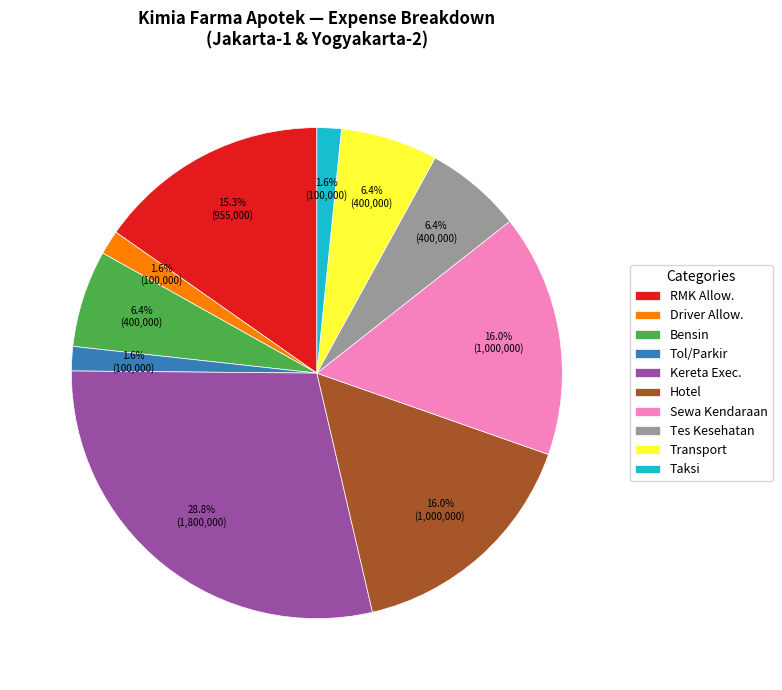

What percentage is NOT represented by Taksi?

98.4%